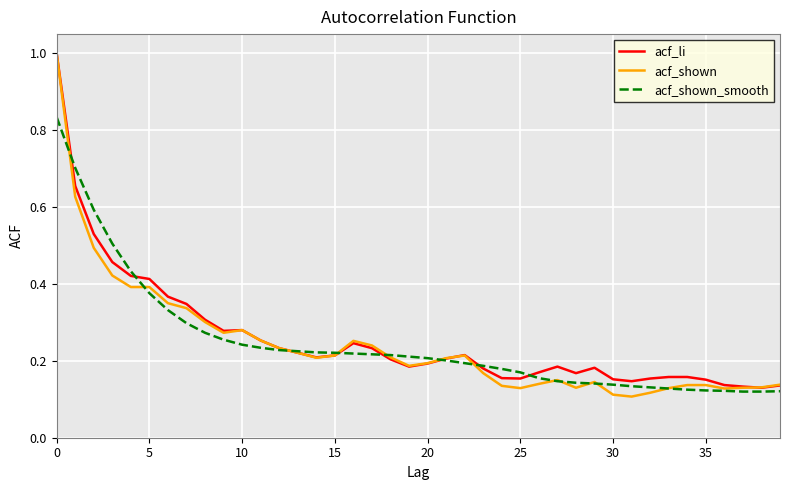

Which series has the widest spread of values?

acf_shown